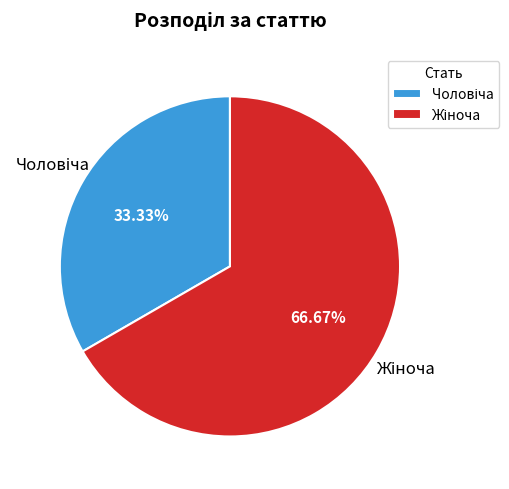

Is there any slice that represents more than half of the pie?

Yes